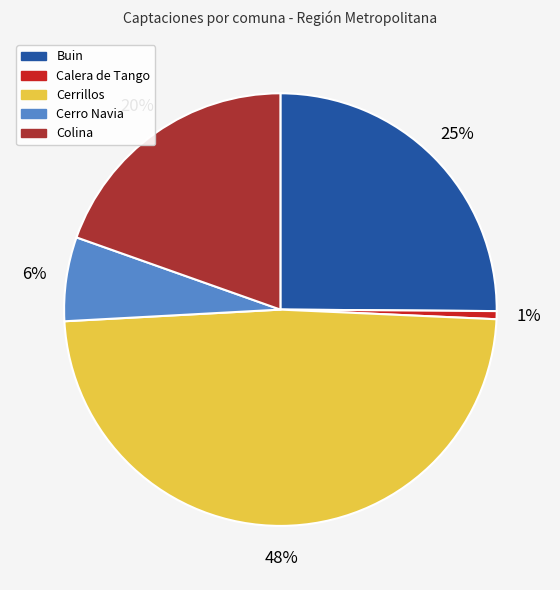

Does Colina represent more than half of the total?

No